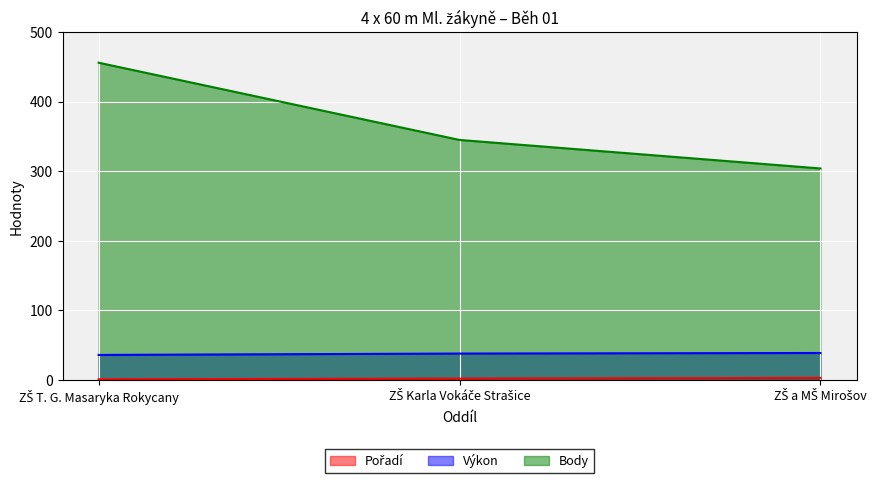

Which label corresponds to the smallest value in the chart?

ZŠ T. G. Masaryka Rokycany